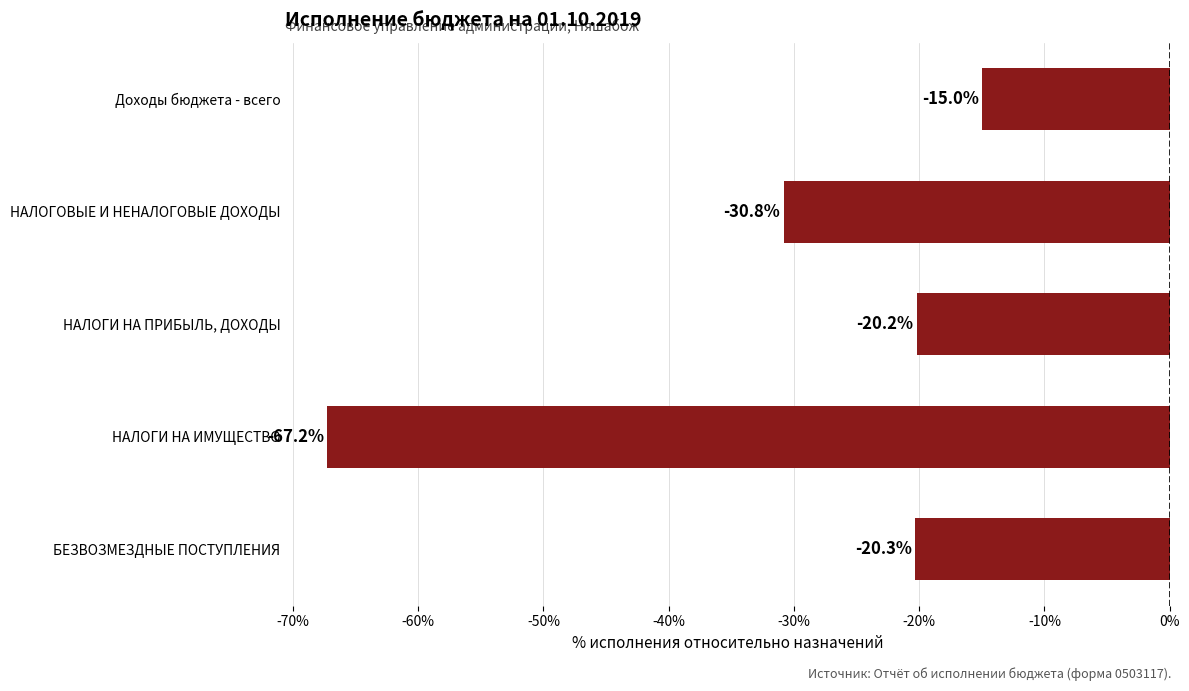

What is the sum of the values at БЕЗВОЗМЕЗДНЫЕ ПОСТУПЛЕНИЯ and НАЛОГИ НА ИМУЩЕСТВО?

-87.5